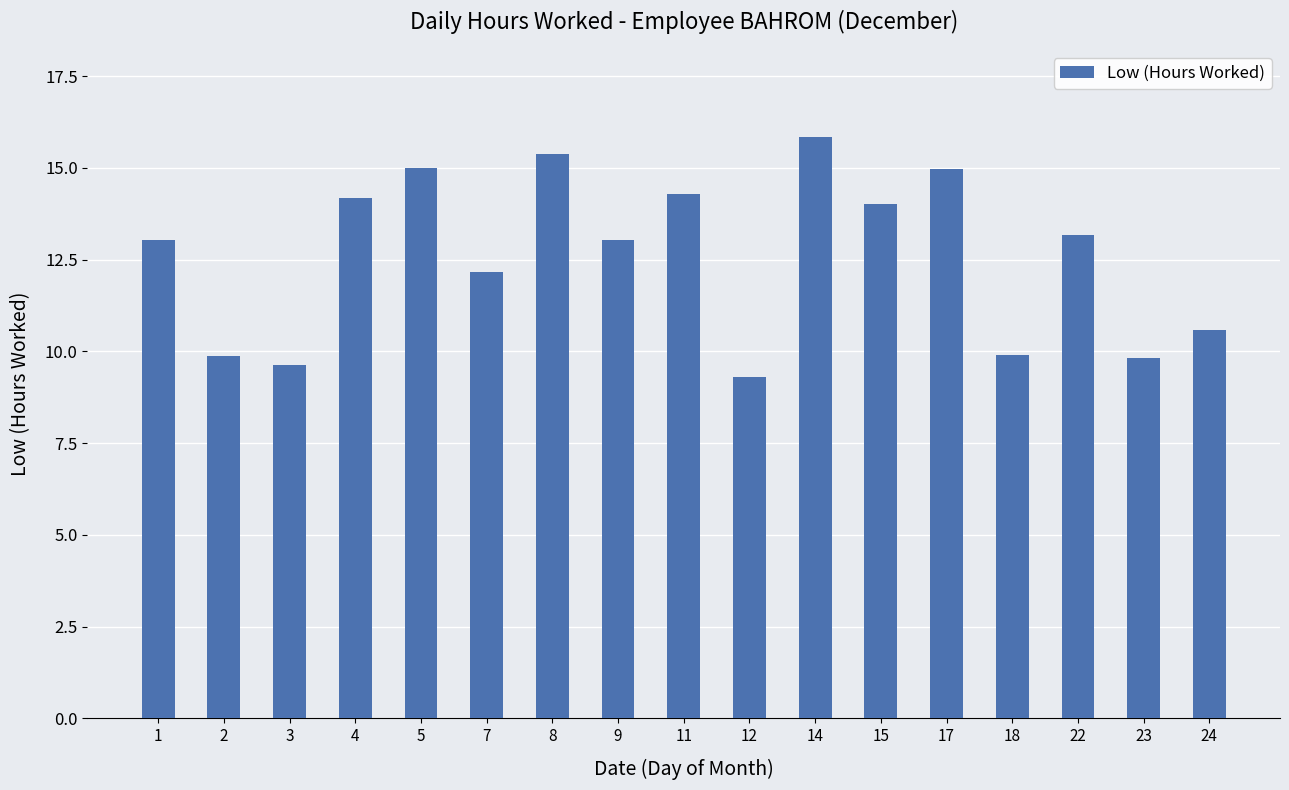

Read the value at 1.

13.0